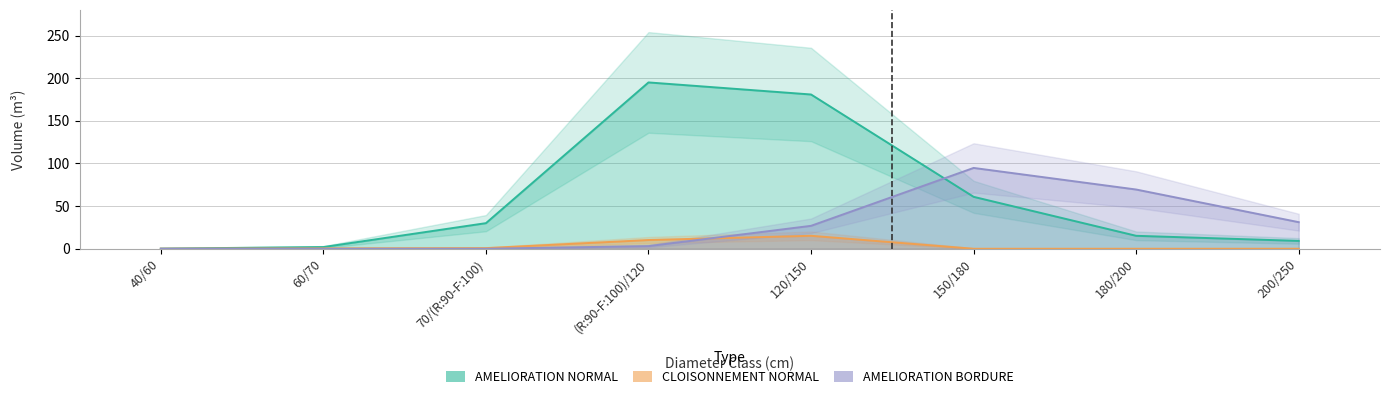

How many lines are shown in the chart?

3